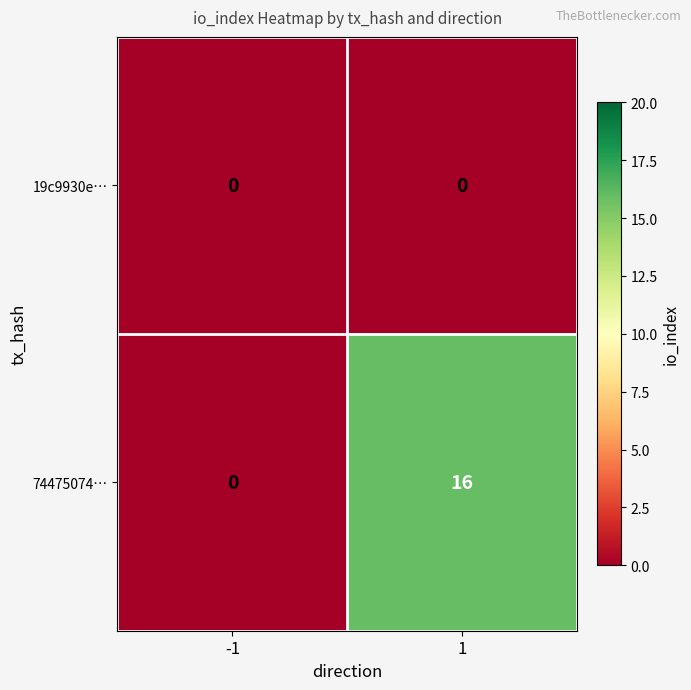

At which category is the sum across all series the highest?

1